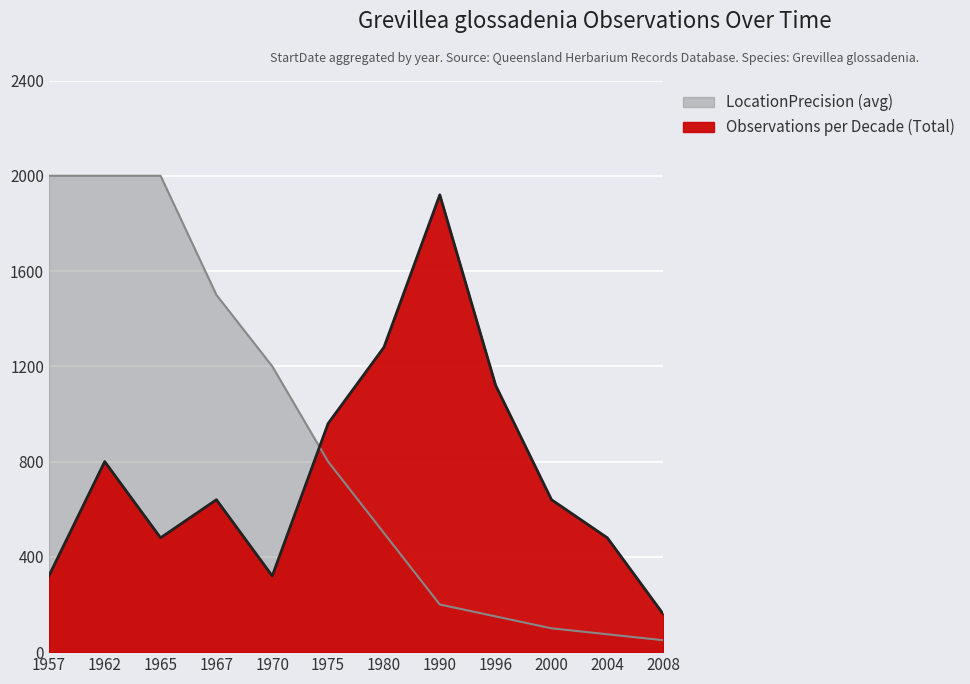

What is the average value of the Observations per Decade (Total) series?

760